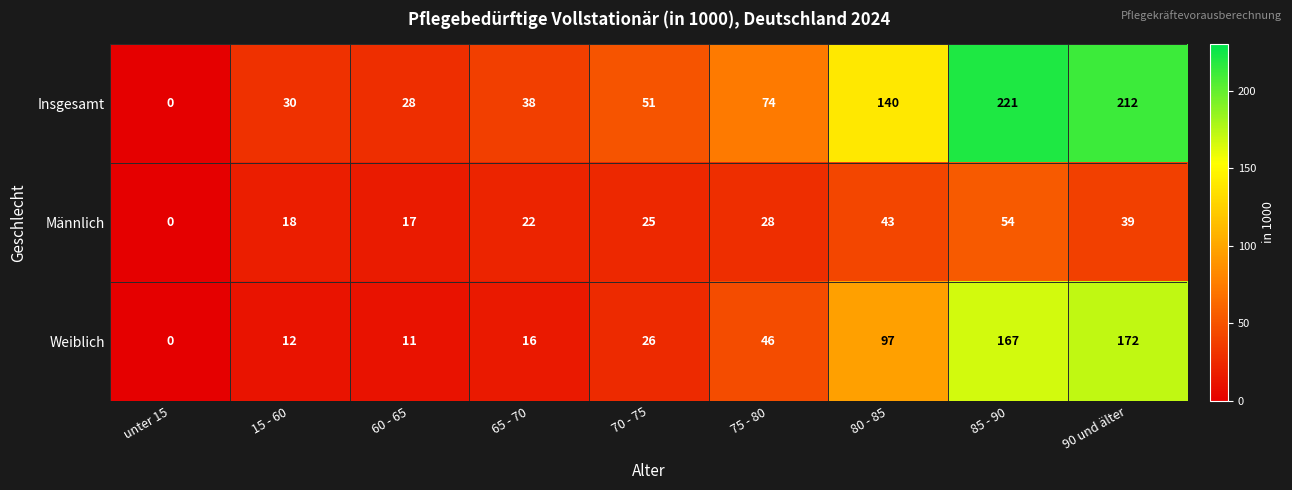

What is the difference between the highest and lowest values at 80 - 85?

97